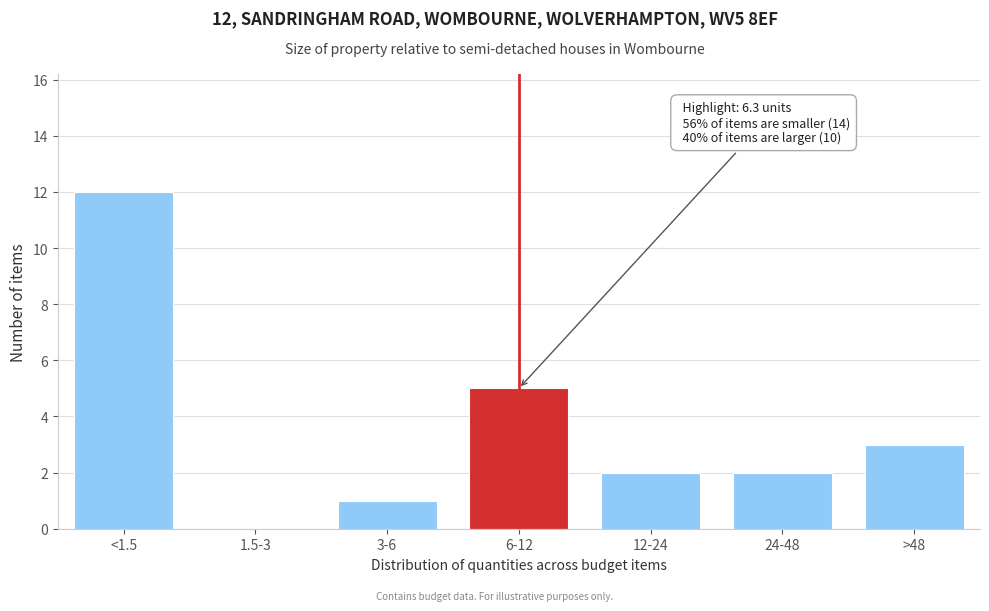

Reading left to right, extract all data points from this chart.

<1.5=12	1.5-3=0	3-6=1	6-12=5	12-24=2	24-48=2	>48=3